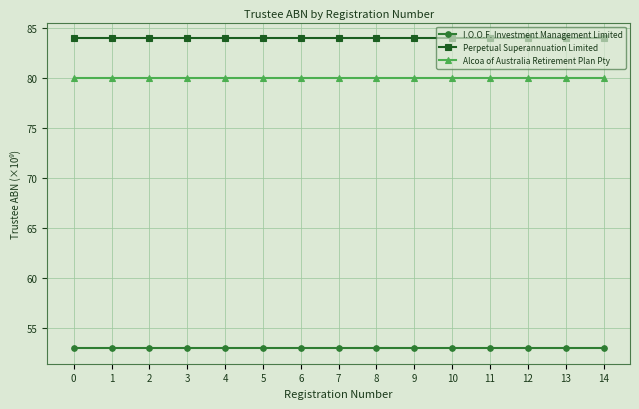

Which series has the largest total across all categories?

Perpetual Superannuation Limited